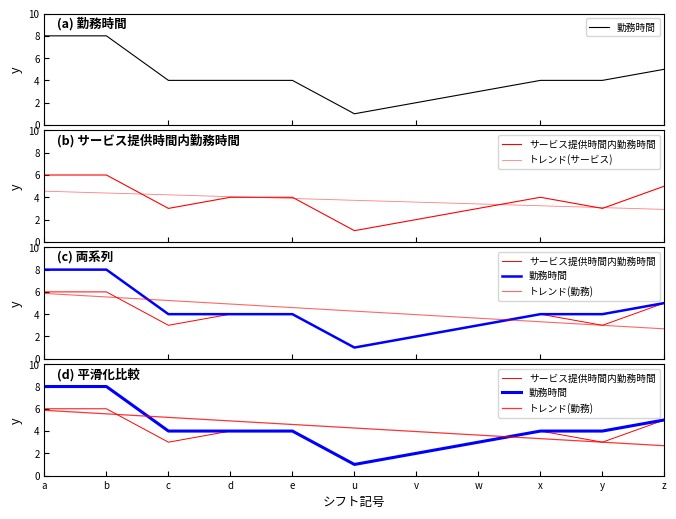

Reading left to right, list all the values displayed in this chart.

勤務時間: 8.0	8.0	4.0	4.0	4.0	1.0	2.0	3.0	4.0	4.0	5.0
サービス提供時間内勤務時間: 6.0	6.0	3.0	4.0	4.0	1.0	2.0	3.0	4.0	3.0	5.0
トレンド(サービス): 4.5	4.4	4.2	4.1	3.9	3.7	3.6	3.4	3.2	3.1	2.9
トレンド(勤務): 5.9	5.5	5.2	4.9	4.6	4.3	4.0	3.6	3.3	3.0	2.7